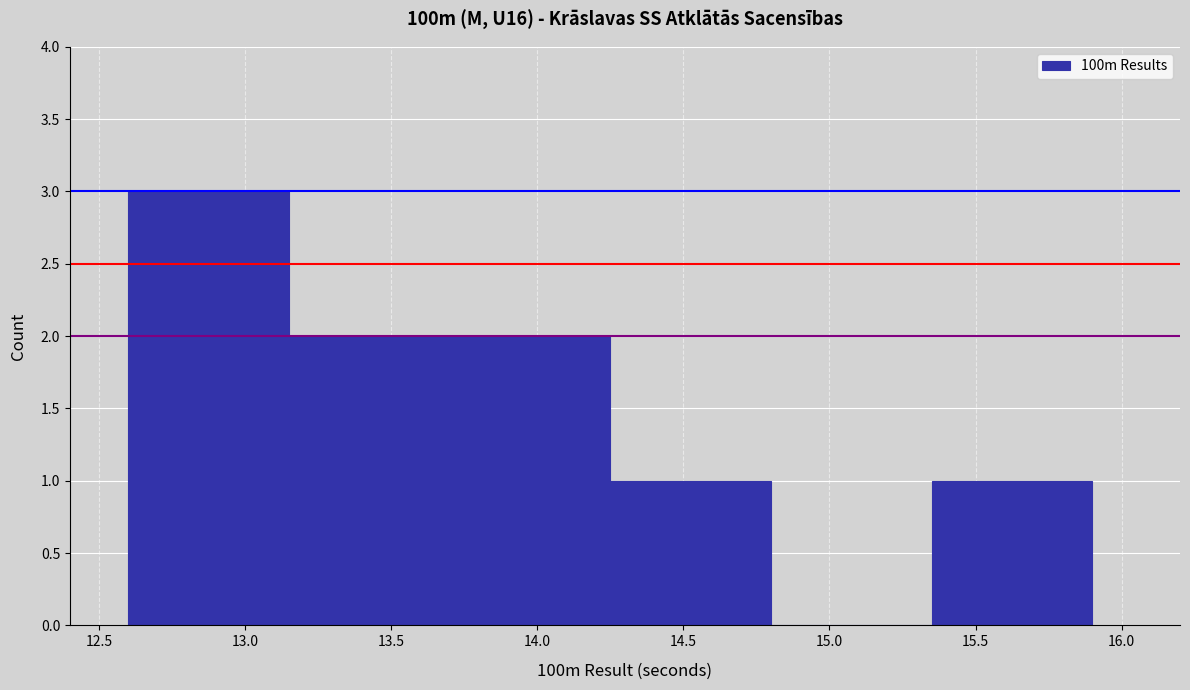

Reading left to right, list every bar in this chart as the range it spans on the x-axis followed by its height. The values are not printed on the chart, so give them approximately, as read against the axis.

12.60 to 13.15: 3
13.15 to 13.70: 2
13.70 to 14.25: 2
14.25 to 14.80: 1
14.80 to 15.35: 0
15.35 to 15.90: 1